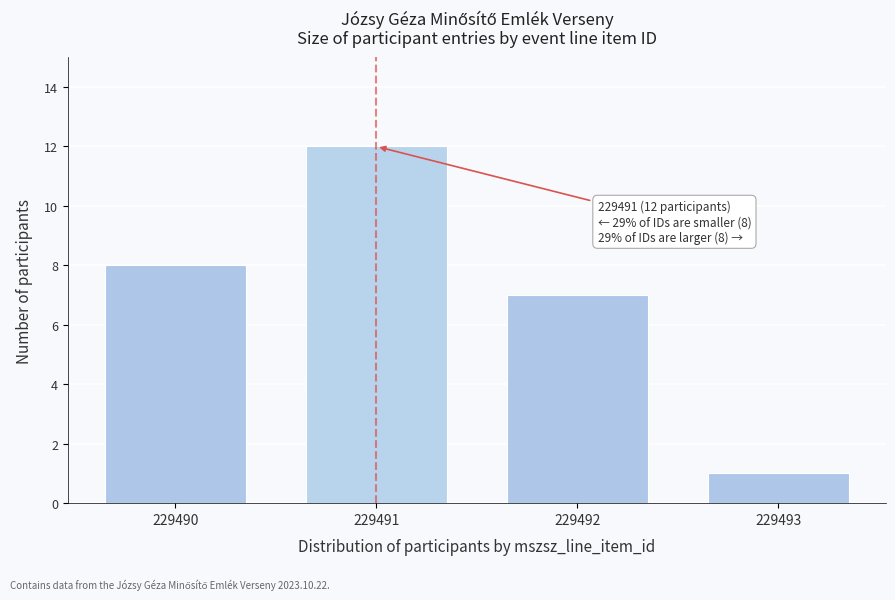

Reading left to right, list all the values displayed in this chart.

229490=8	229491=12	229492=7	229493=1